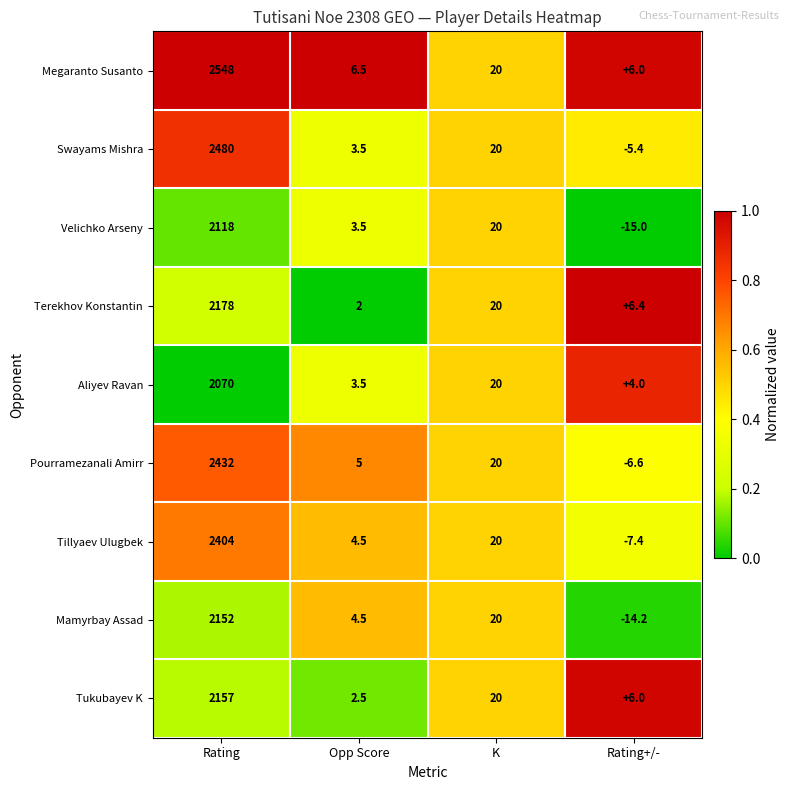

What is the difference between the Mamyrbay Assad values at Rating+/- and K?

34.2